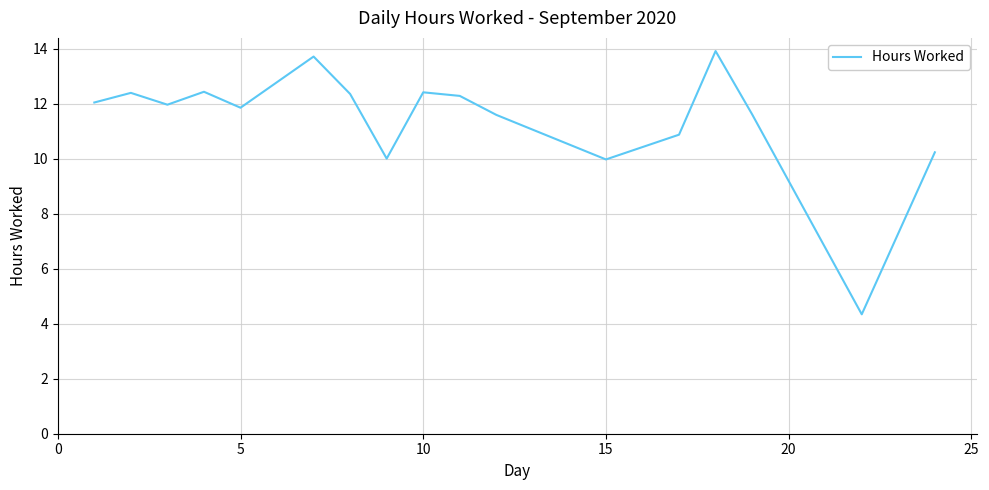

How many series are shown in this chart?

1